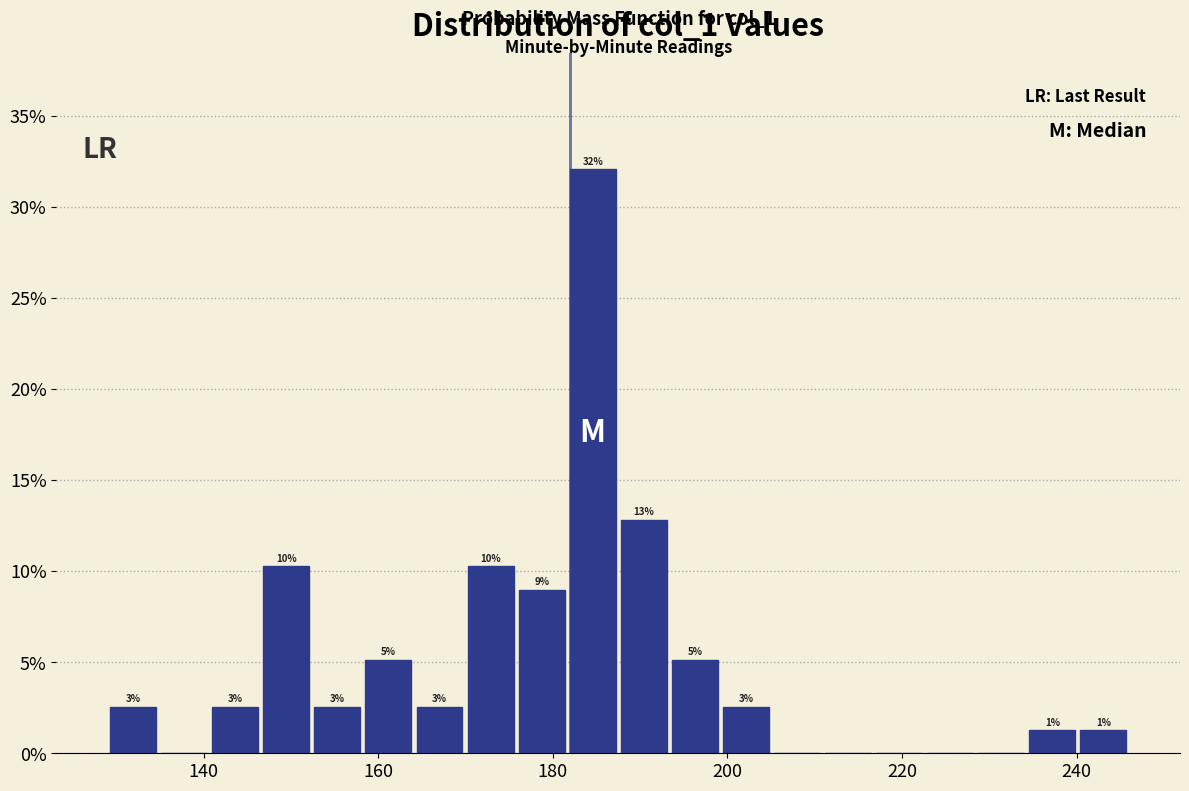

Read against the x-axis, roughly where is the centre of the tallest bar?

184